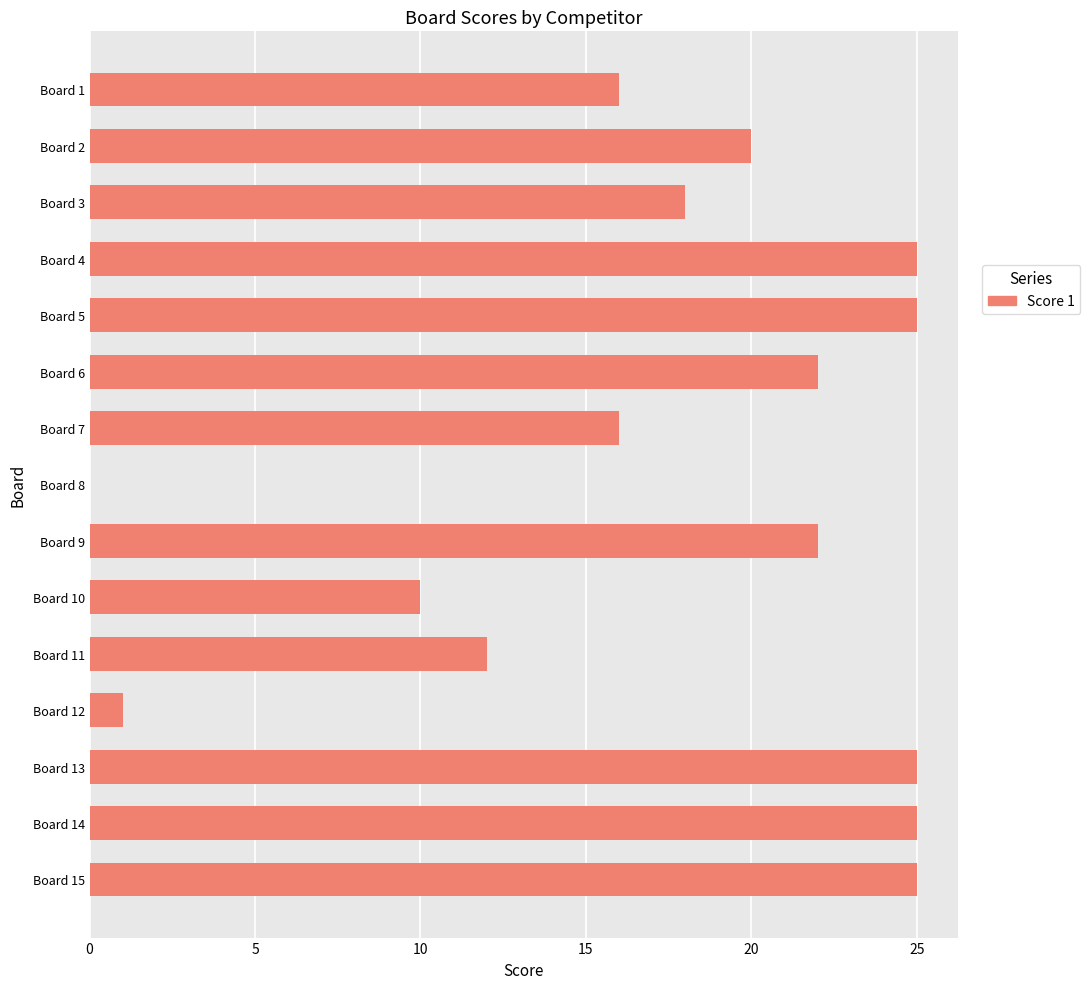

The chart shows a value of 22 at Board 9. True or false?

True